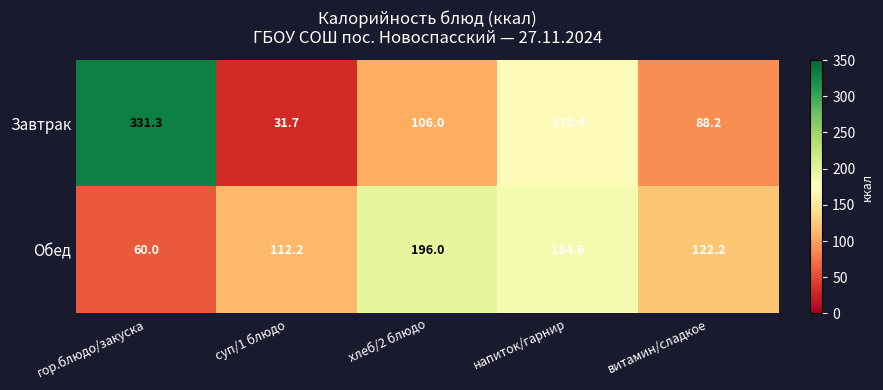

Reading left to right, list all the values displayed in this chart.

Завтрак: гор.блюдо/закуска=331.3	суп/1 блюдо=31.7	хлеб/2 блюдо=106.0	напиток/гарнир=170.4	витамин/сладкое=88.2
Обед: гор.блюдо/закуска=60.0	суп/1 блюдо=112.2	хлеб/2 блюдо=196.0	напиток/гарнир=184.6	витамин/сладкое=122.2